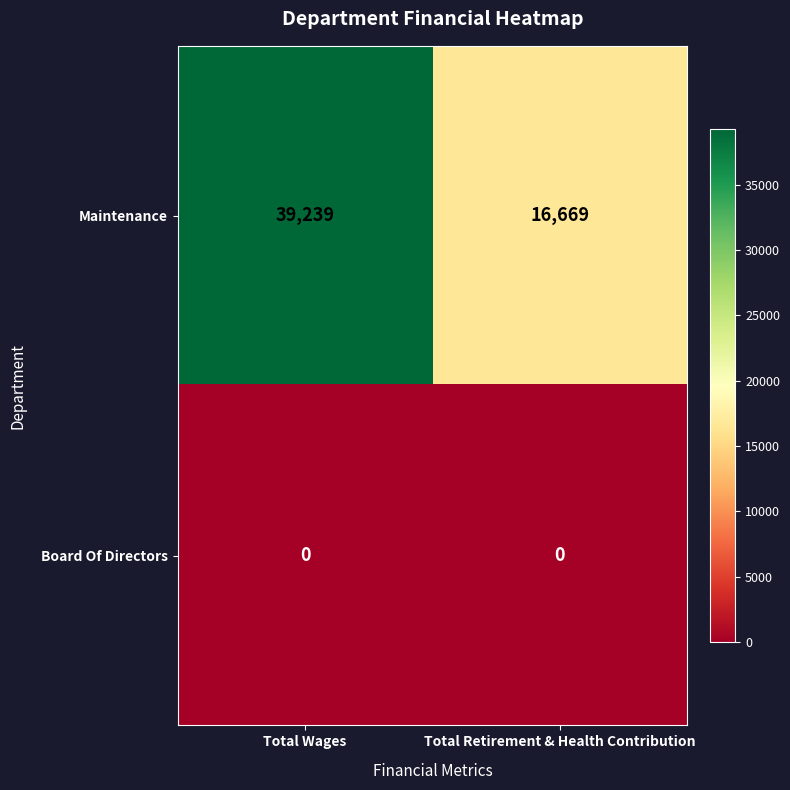

What is the total value across all series at Total Wages?

39239